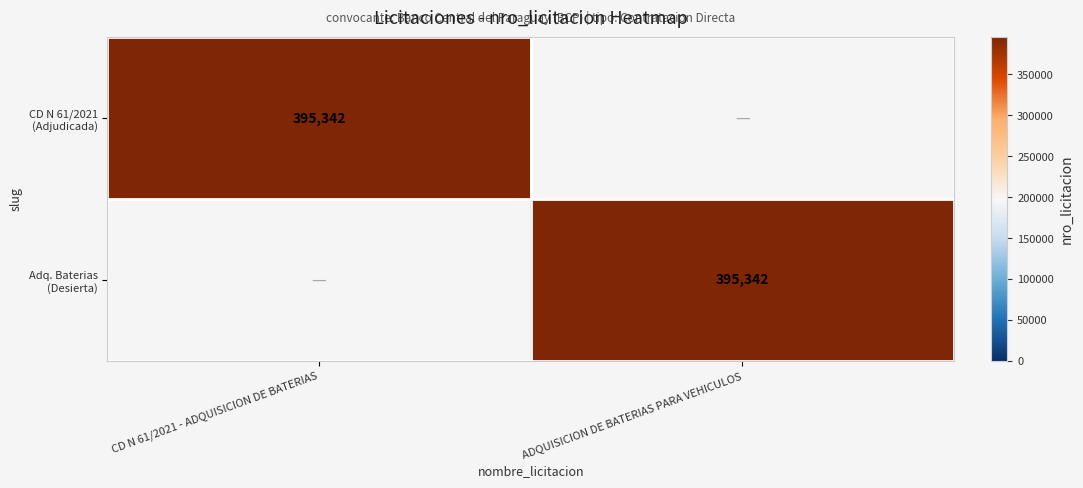

Rank the series at CD N 61/2021 - ADQUISICION DE BATERIAS from highest to lowest value.

CD N 61/2021 (Adjudicada), Adq. Baterias (Desierta)